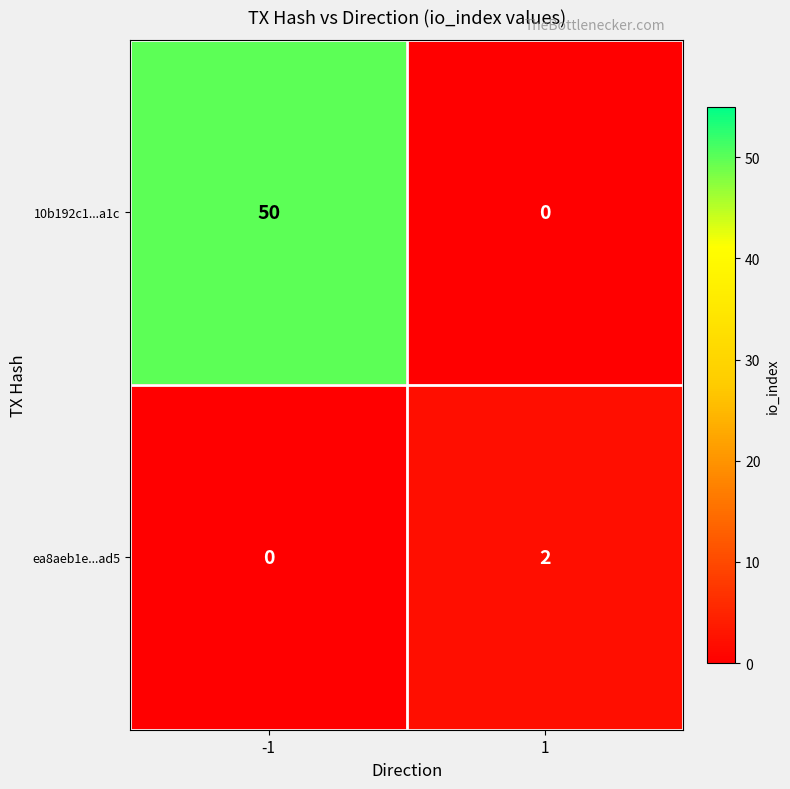

At -1, list the series in order from largest to smallest.

10b192c1...a1c, ea8aeb1e...ad5